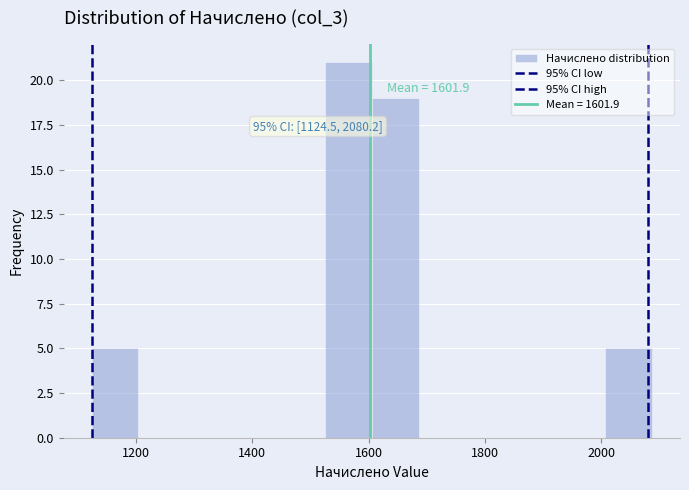

Which range on the x-axis has the tallest bar?

1520 to 1600